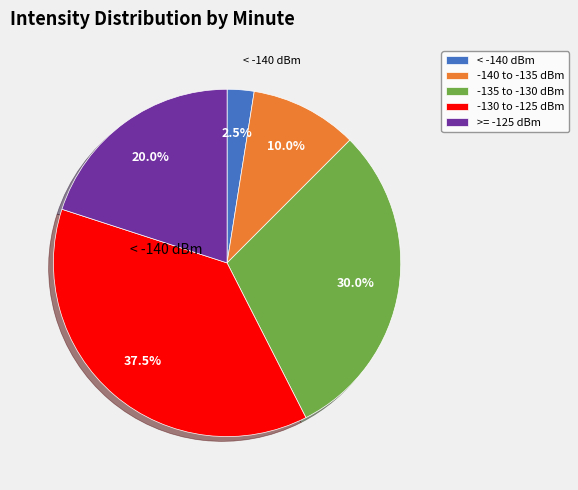

Between >= -125 dBm and -140 to -135 dBm, which is larger?

>= -125 dBm